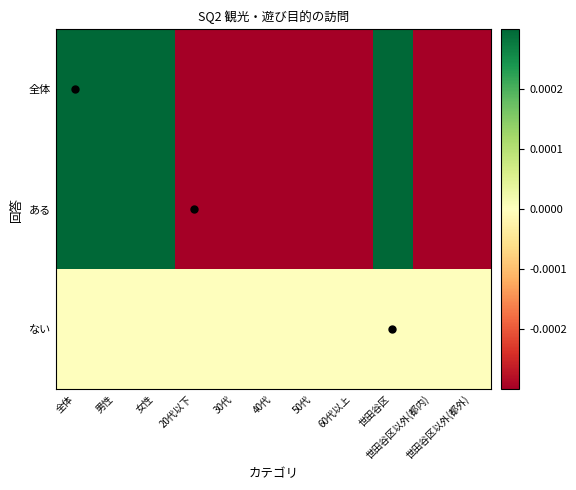

At how many categories does at least one series exceed 0?

4